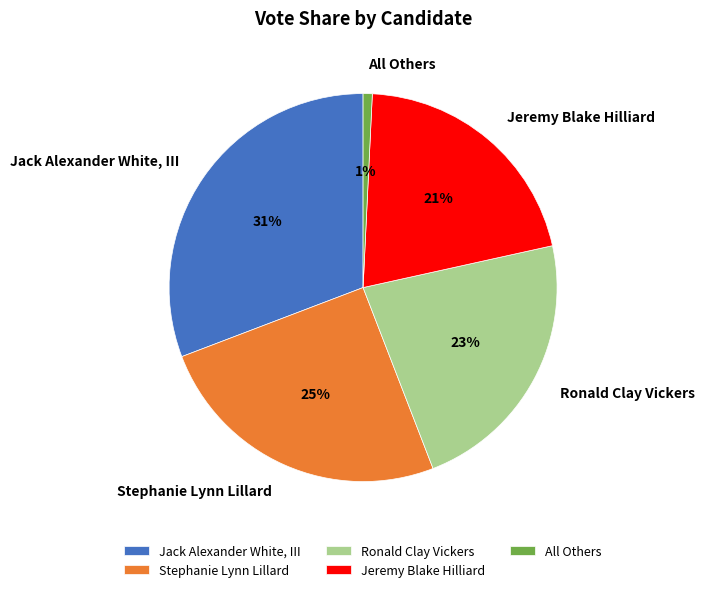

How many segments does this pie chart have?

5